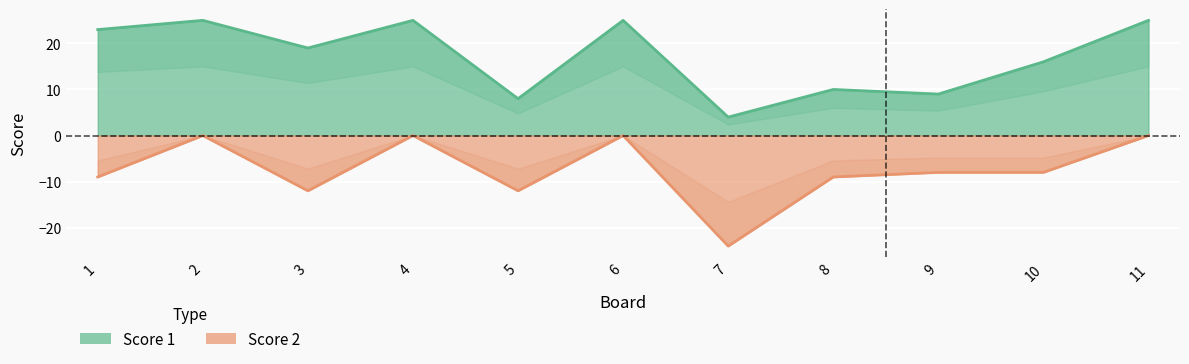

In Score 2, how many points are higher than both neighbors (excluding endpoints)?

3